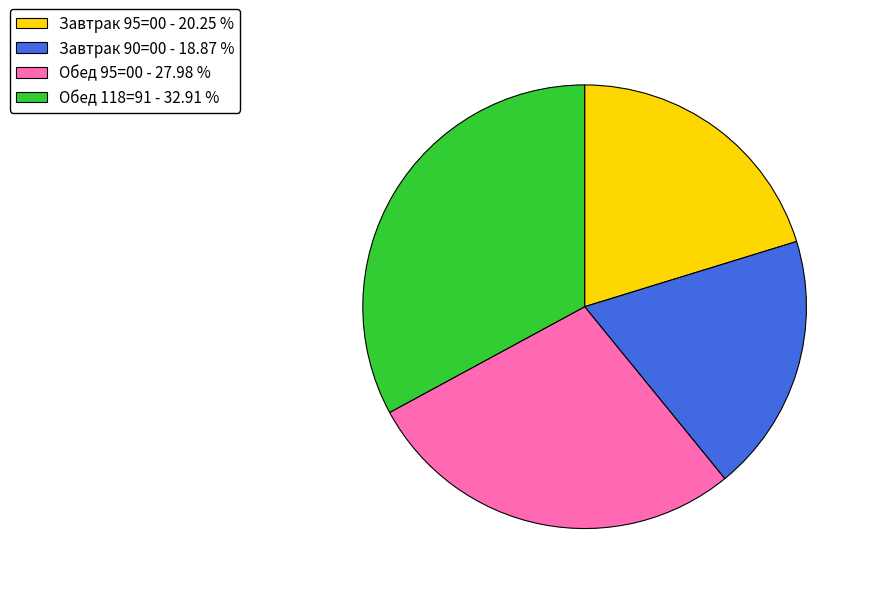

What is the ratio of the value at Обед 118=91 to the value at Завтрак 95=00?

1.6